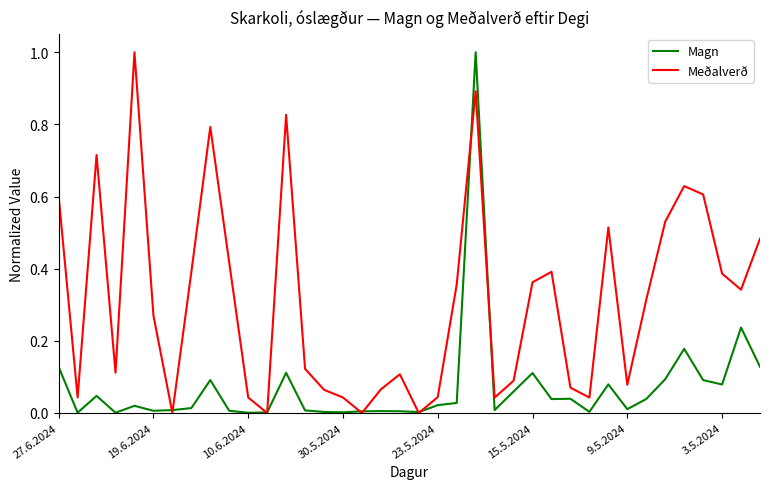

What is the maximum value shown in the chart?

1.0